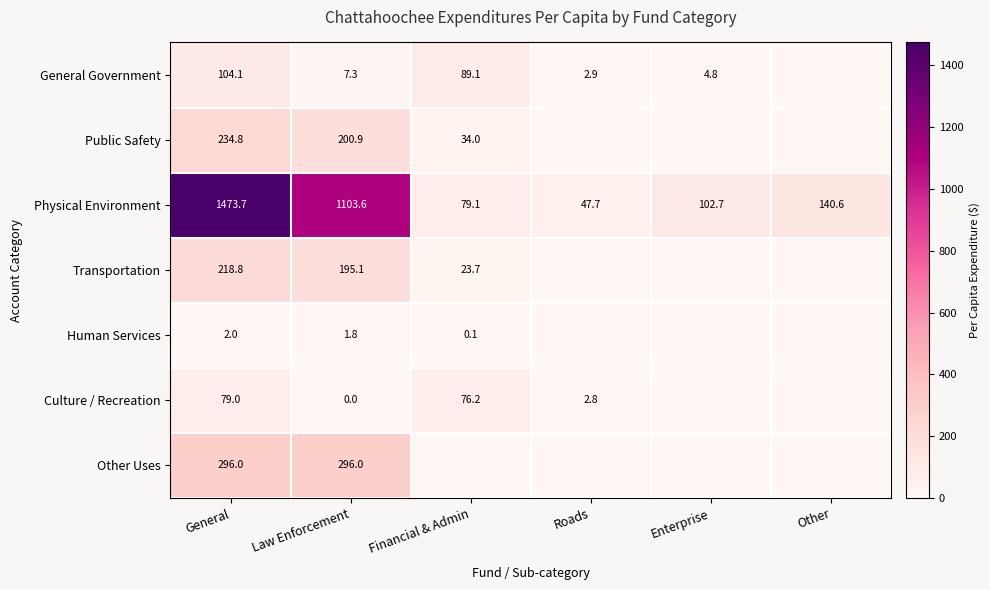

What is the difference between the Culture / Recreation values at Financial & Admin and General?

2.8